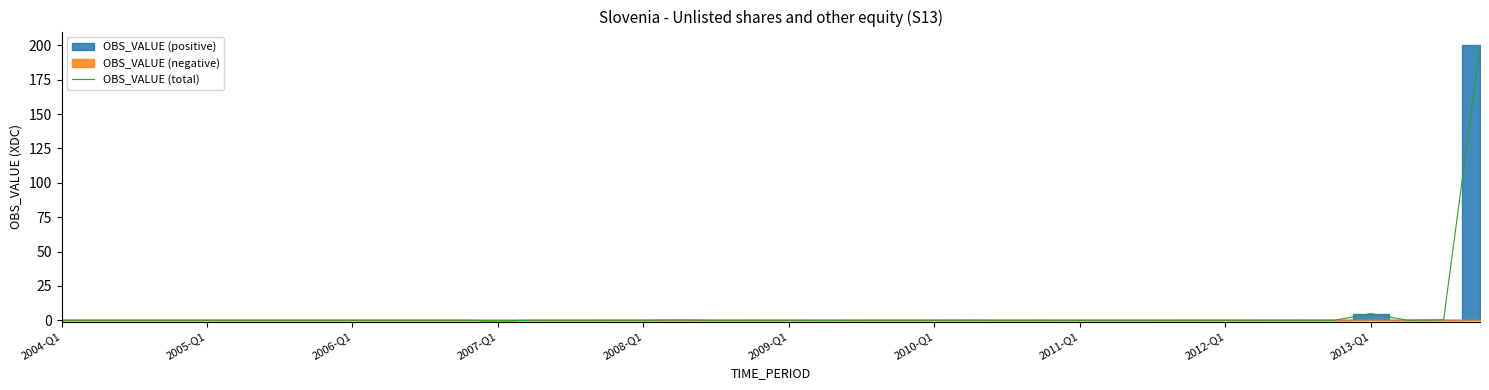

Is it true that the value at 39 is 200.0?

True